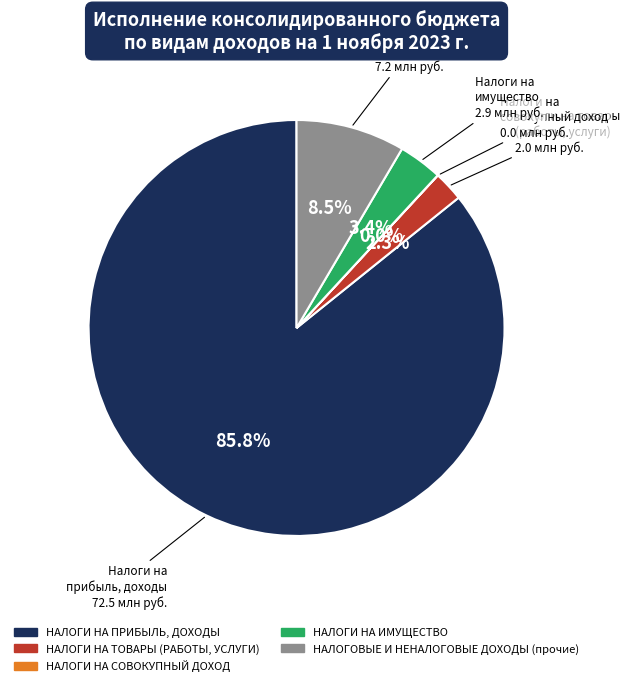

Which slice is the largest?

НАЛОГИ НА ПРИБЫЛЬ, ДОХОДЫ